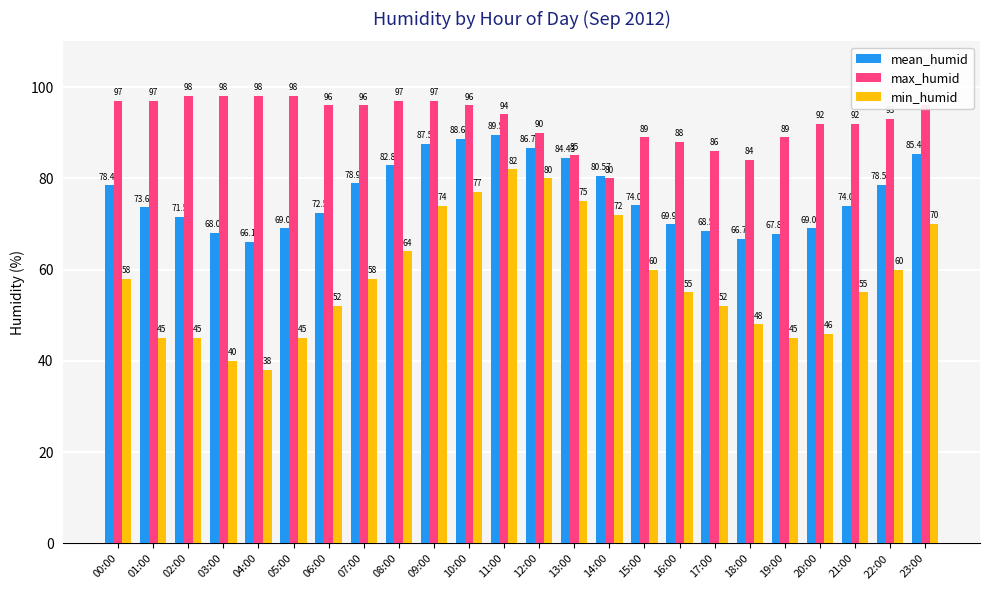

Reading right to left, list all the values displayed in this chart.

mean_humid: 85.4	78.6	74.0	69.1	67.9	66.7	68.5	69.9	74.1	80.6	84.4	86.7	89.5	88.7	87.5	82.9	78.9	72.5	69.1	66.1	68.1	71.5	73.6	78.5
max_humid: 96.0	93.0	92.0	92.0	89.0	84.0	86.0	88.0	89.0	80.0	85.0	90.0	94.0	96.0	97.0	97.0	96.0	96.0	98.0	98.0	98.0	98.0	97.0	97.0
min_humid: 70.0	60.0	55.0	46.0	45.0	48.0	52.0	55.0	60.0	72.0	75.0	80.0	82.0	77.0	74.0	64.0	58.0	52.0	45.0	38.0	40.0	45.0	45.0	58.0